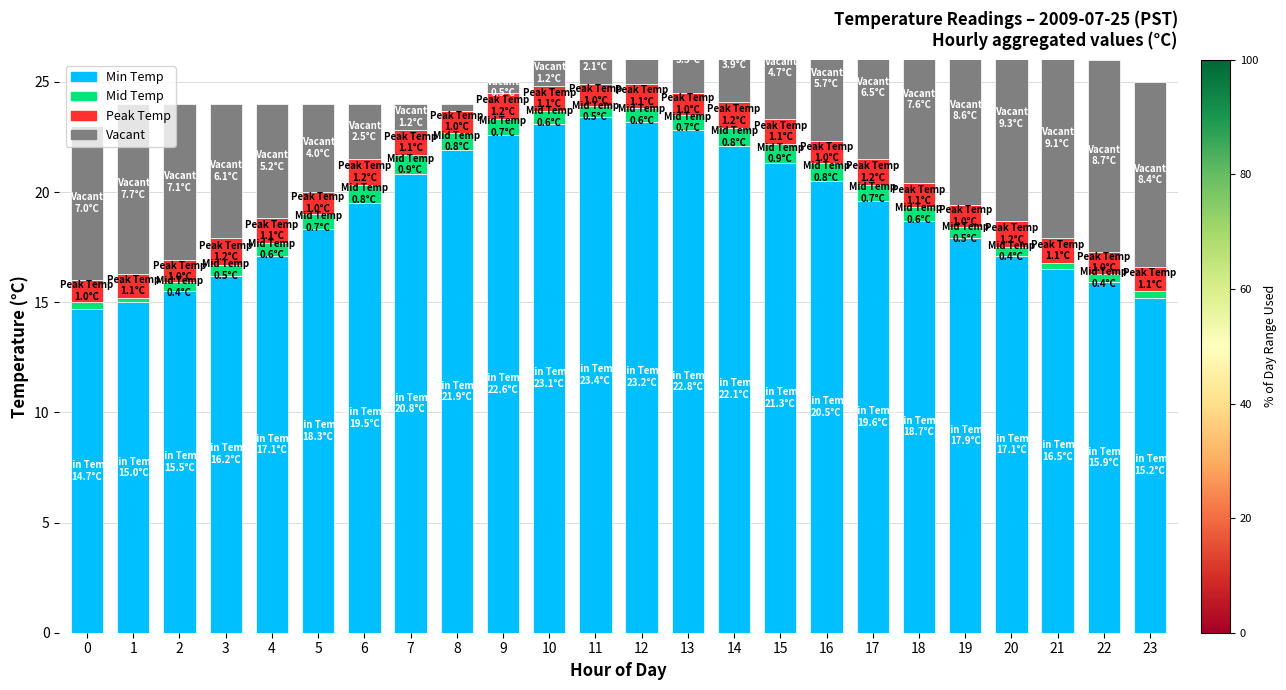

What is the lowest value of the Min Temp series?

14.7